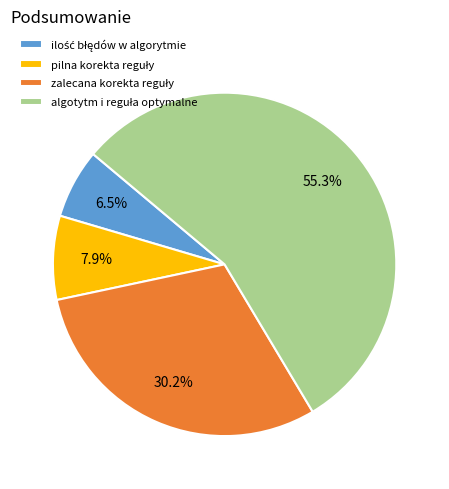

Is there any slice that represents more than half of the pie?

Yes